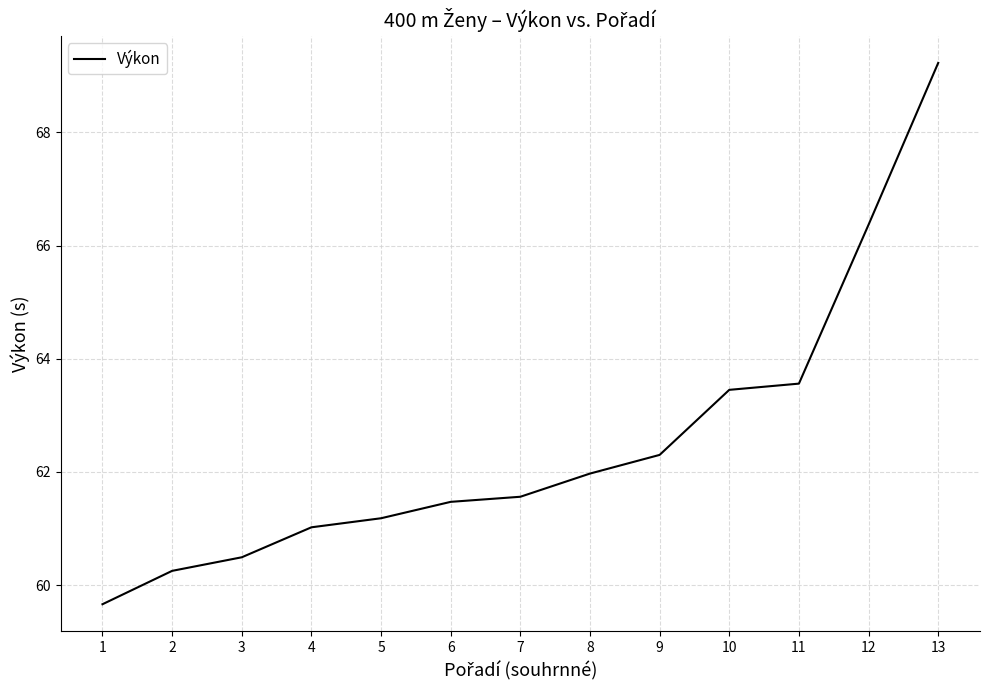

Which label corresponds to the largest value in the chart?

13